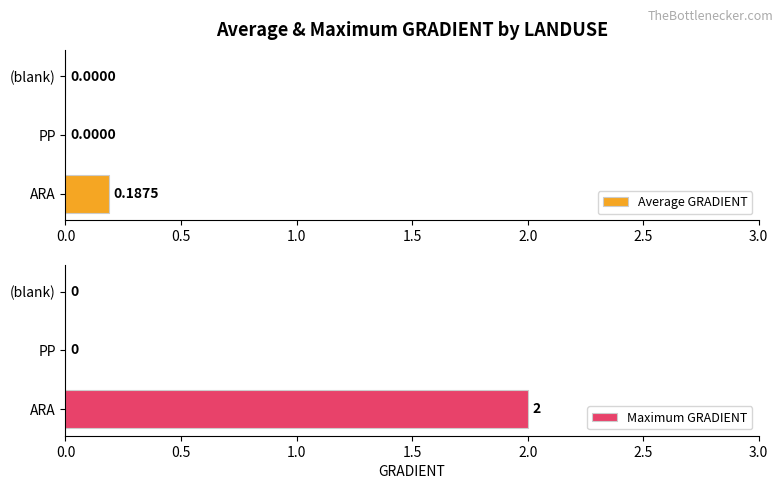

What is the highest value of the Maximum GRADIENT series?

2